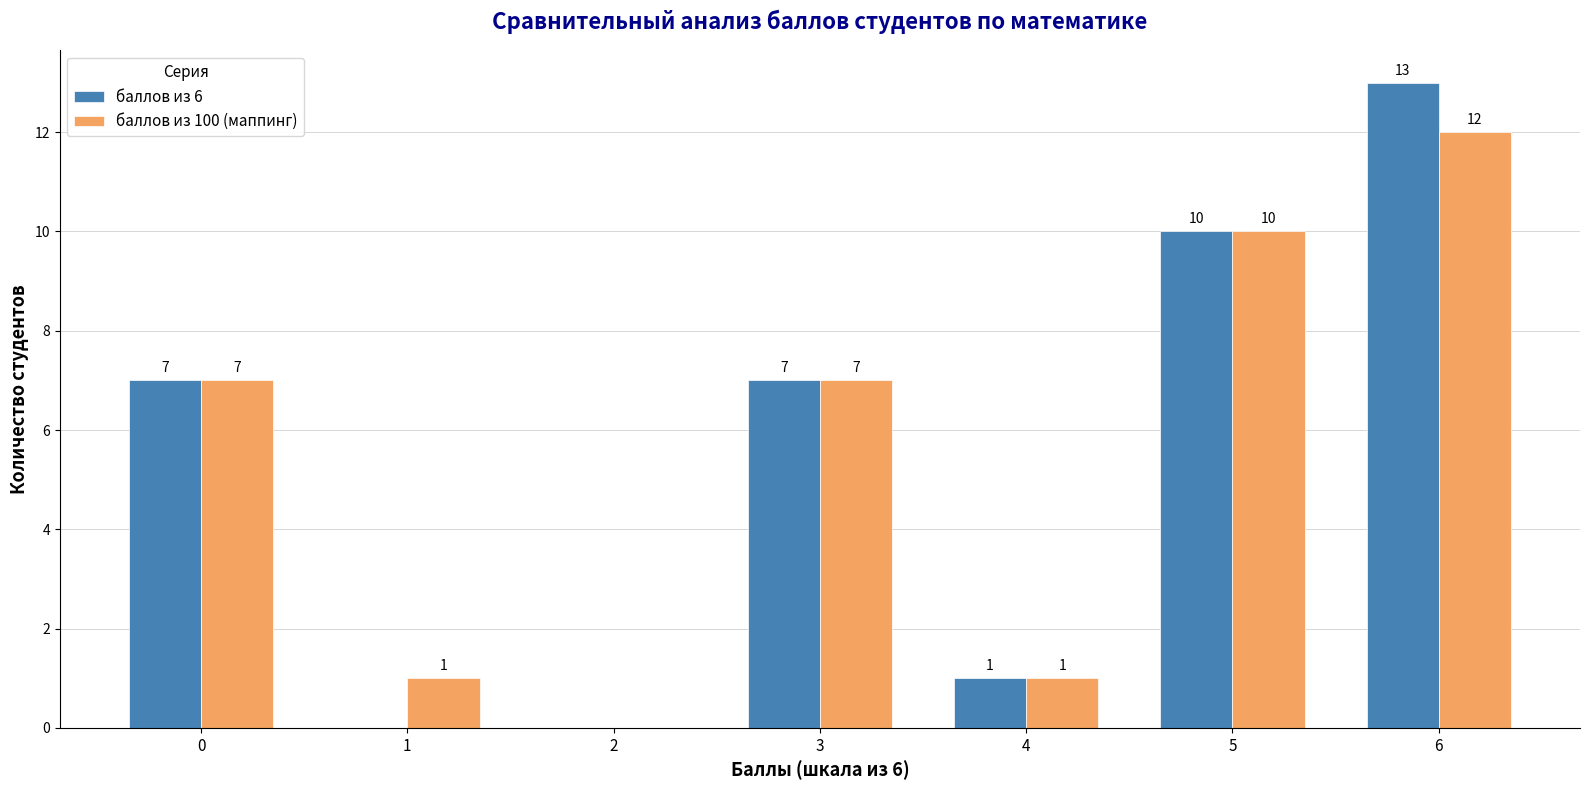

What value does the баллов из 100 (маппинг) series have at 0, to the nearest 10?

10